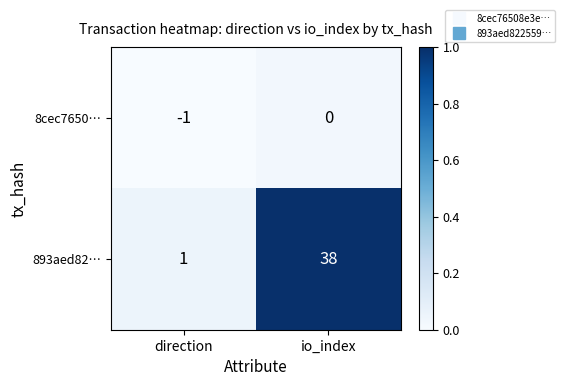

Which series changed the most between direction and io_index?

893aed82…